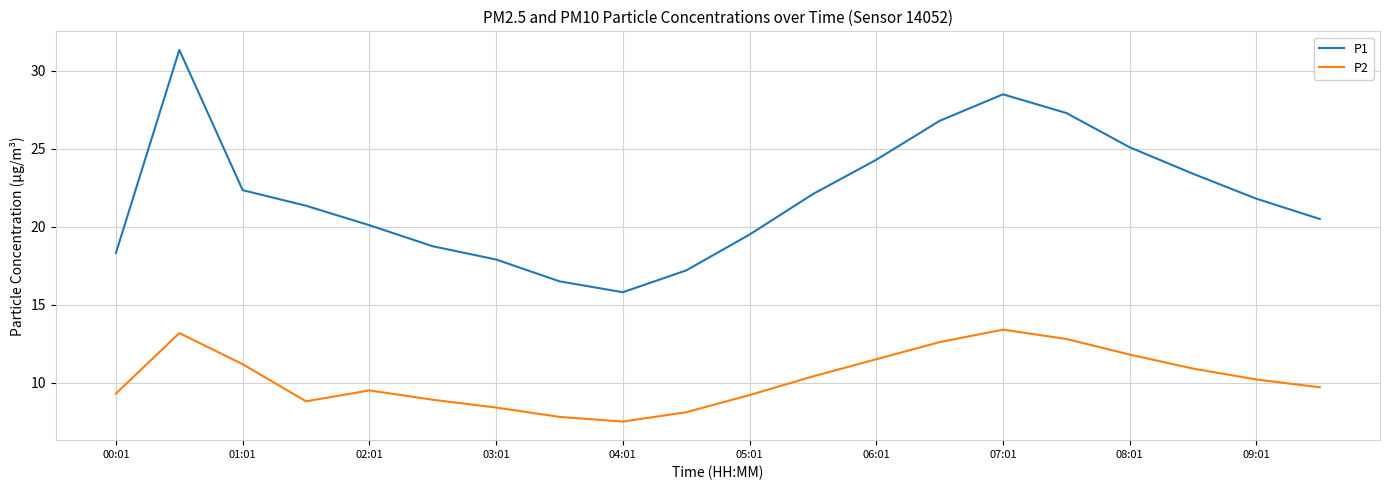

What is the difference between the maximum and minimum values in the P2 series?

5.9